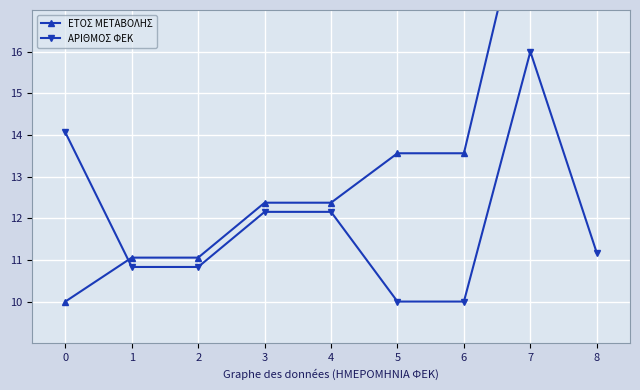

Where do ΑΡΙΘΜΟΣ ΦΕΚ and ΕΤΟΣ ΜΕΤΑΒΟΛΗΣ first cross each other?

0 and 1